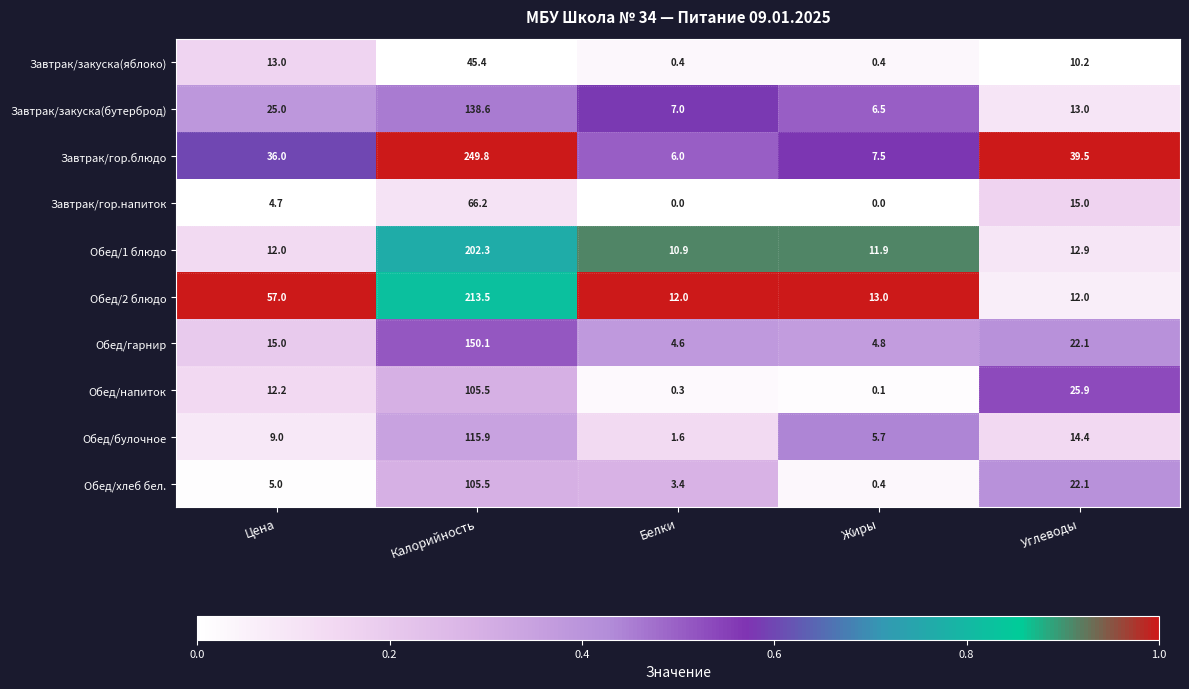

Read the Обед/1 блюдо value at Белки.

10.9